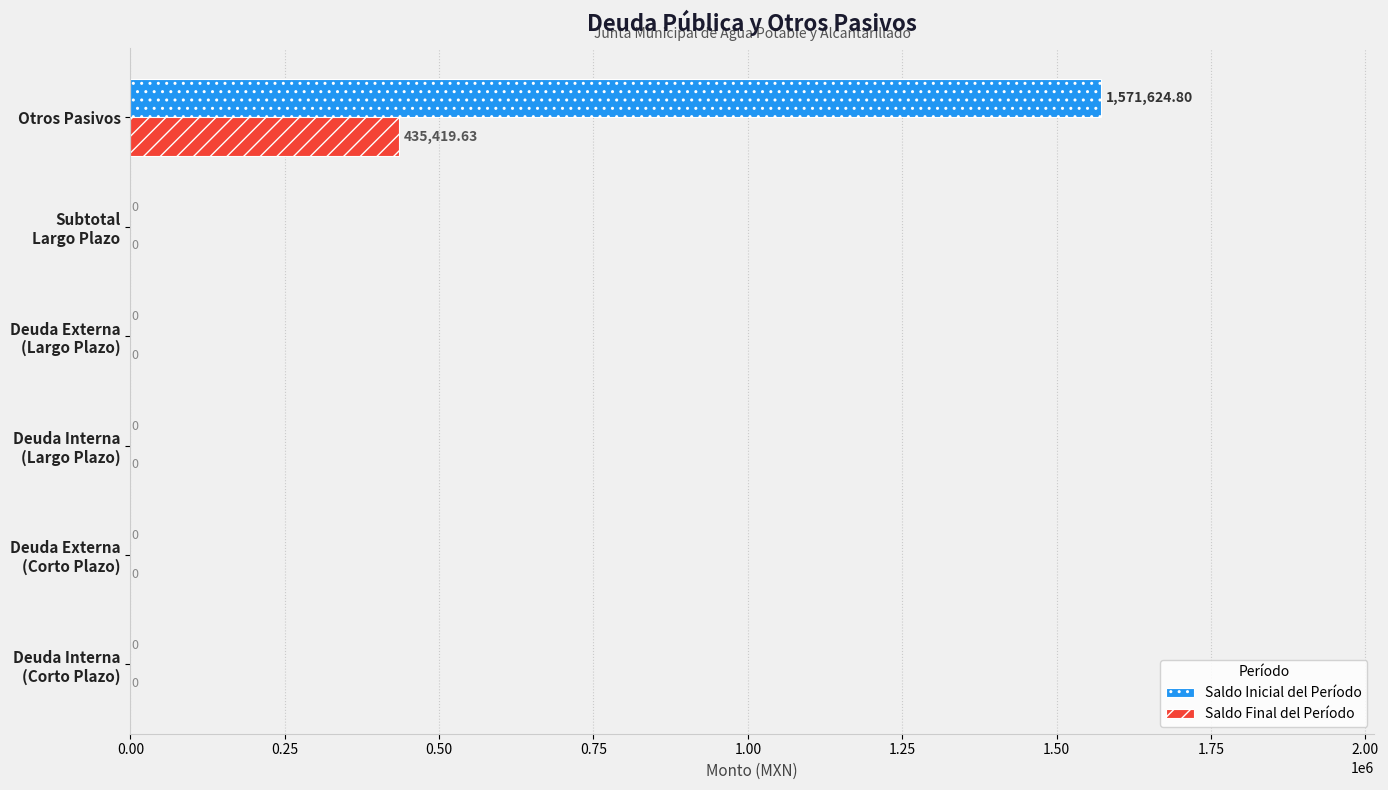

At which category is the sum across all series the highest?

Otros Pasivos